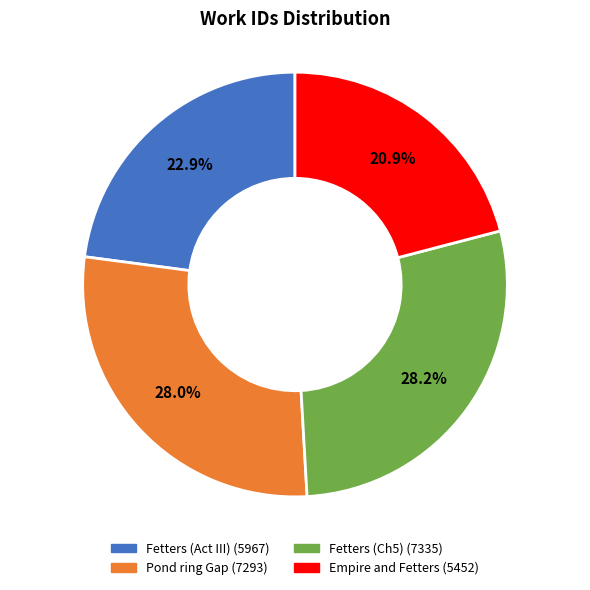

Is there any slice that represents more than half of the pie?

No